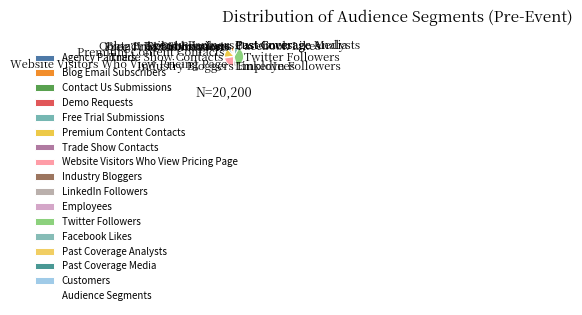

Is it true that Trade Show Contacts is 11% of the pie?

False